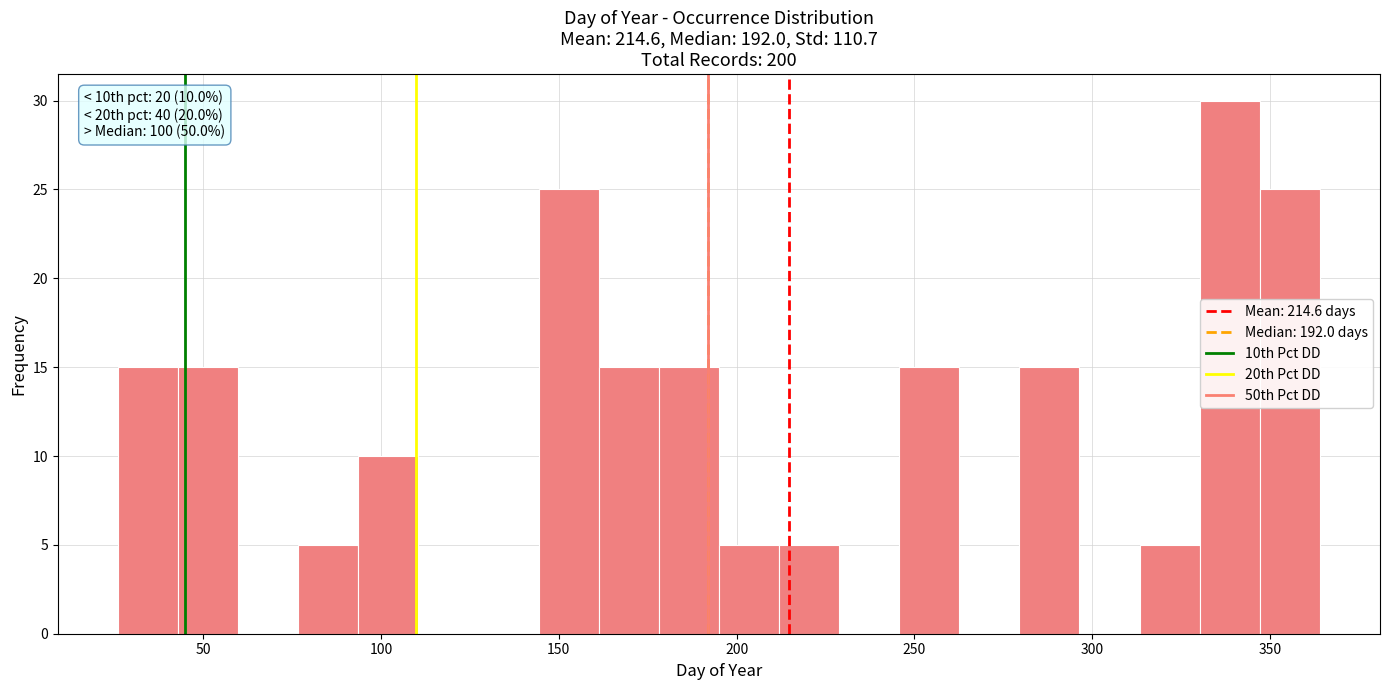

Read against the x-axis, roughly where is the centre of the tallest bar?

340